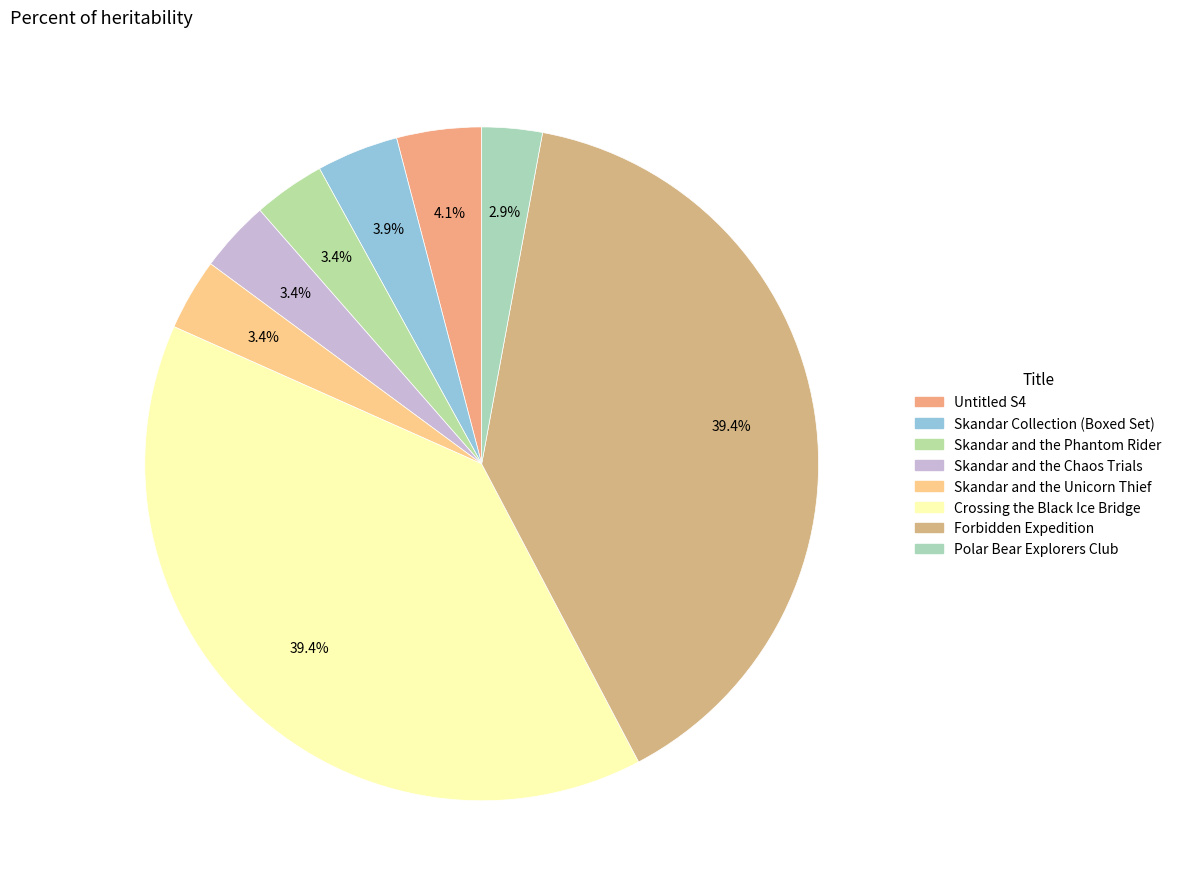

What percentage is NOT represented by Skandar and the Unicorn Thief?

96.6%